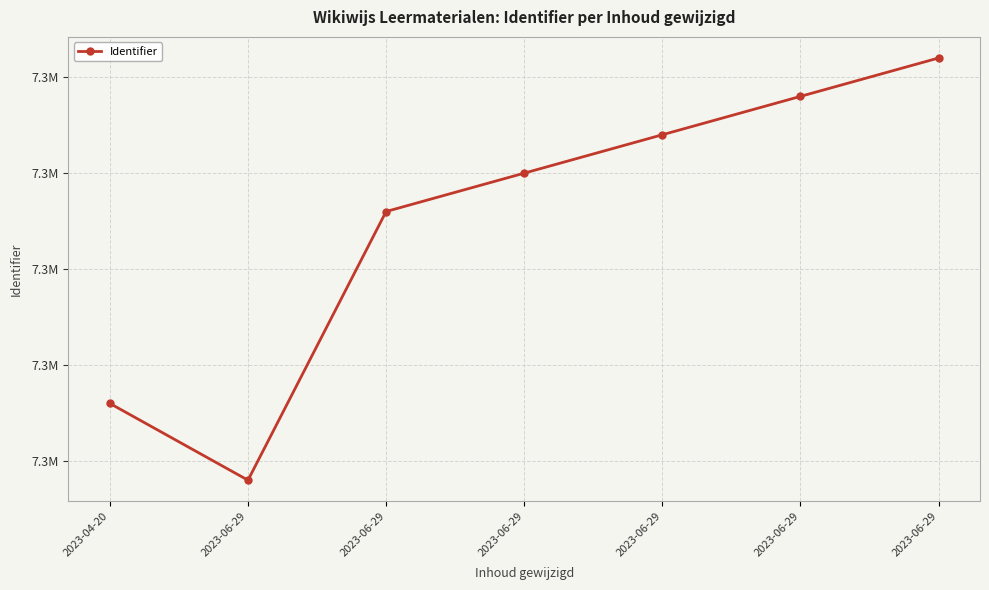

True or false: the data shows 7308745 at 2023-06-29.

True